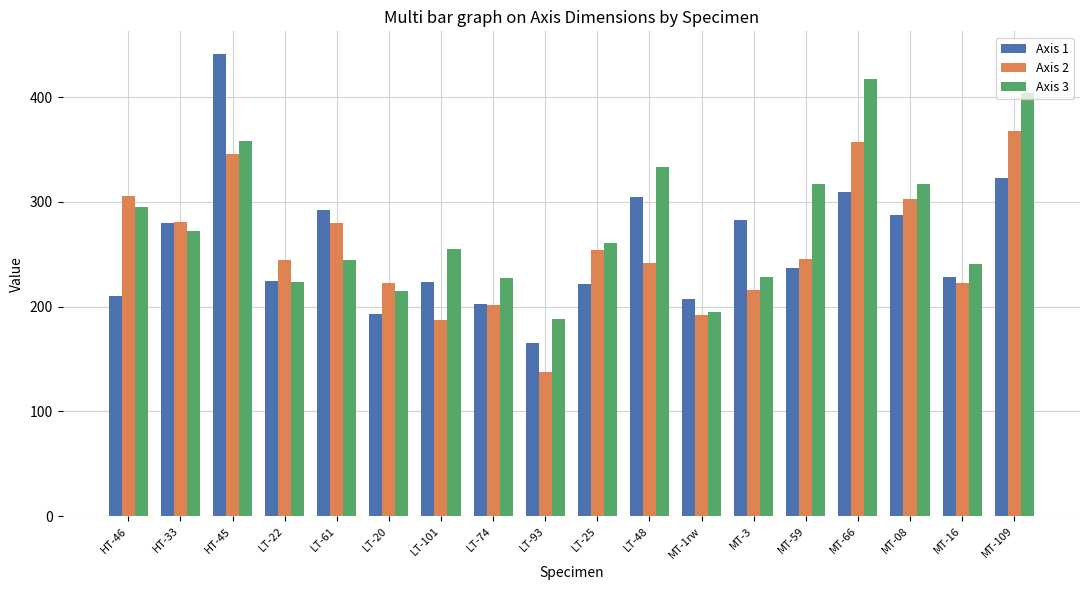

Count the number of categories in the chart.

18